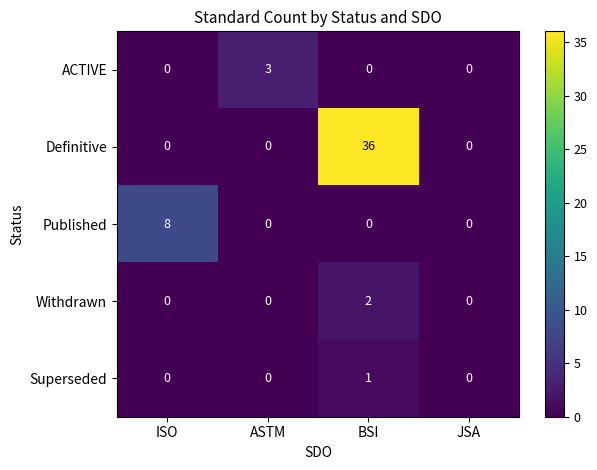

Count the number of data series in this chart.

5